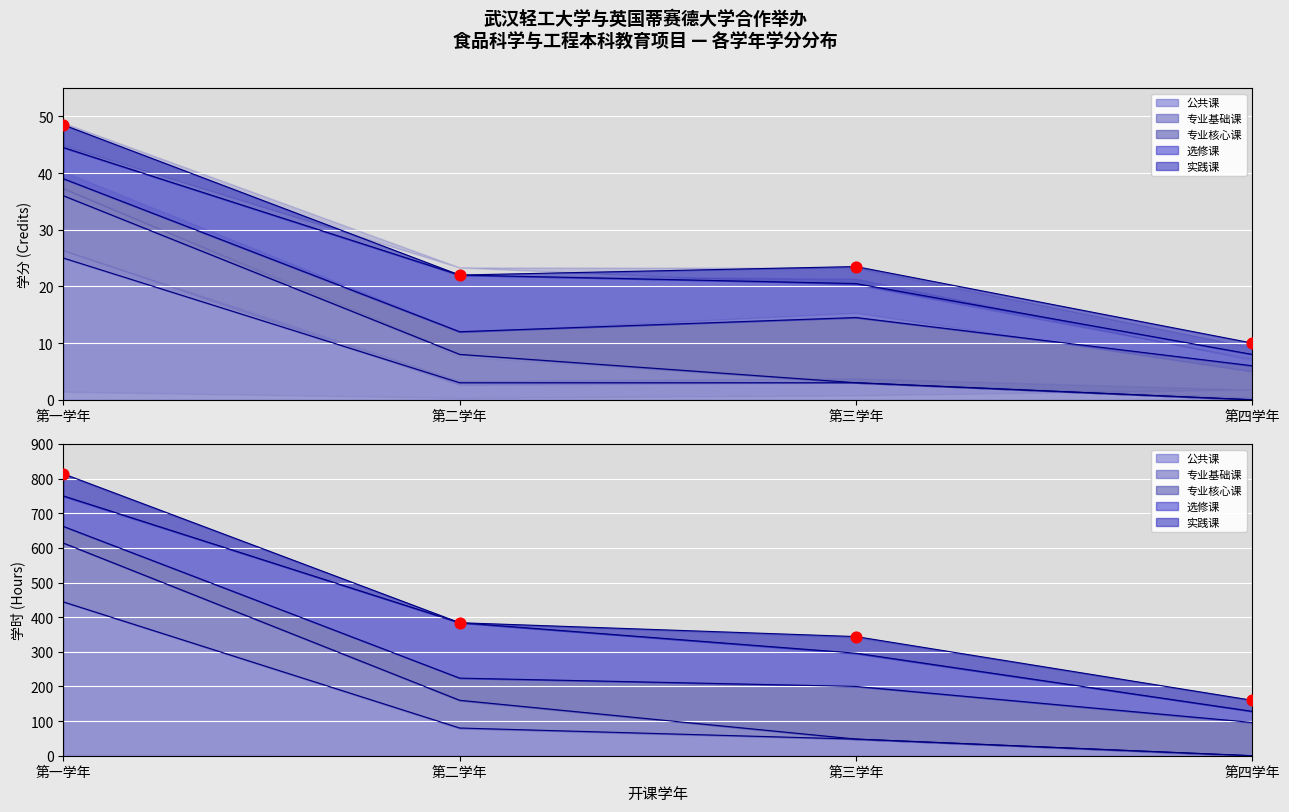

Which series contains the highest Y value?

各学年总学时